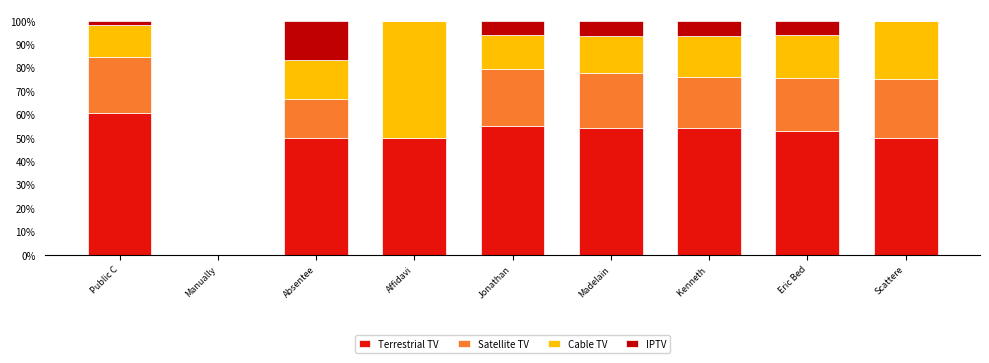

What is the sum of all Terrestrial TV values?

427.2